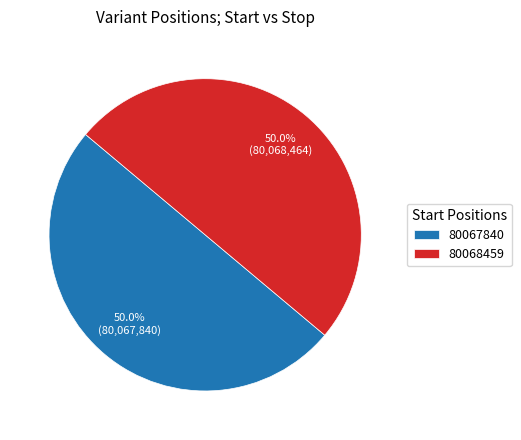

How many slices are in this pie chart?

2